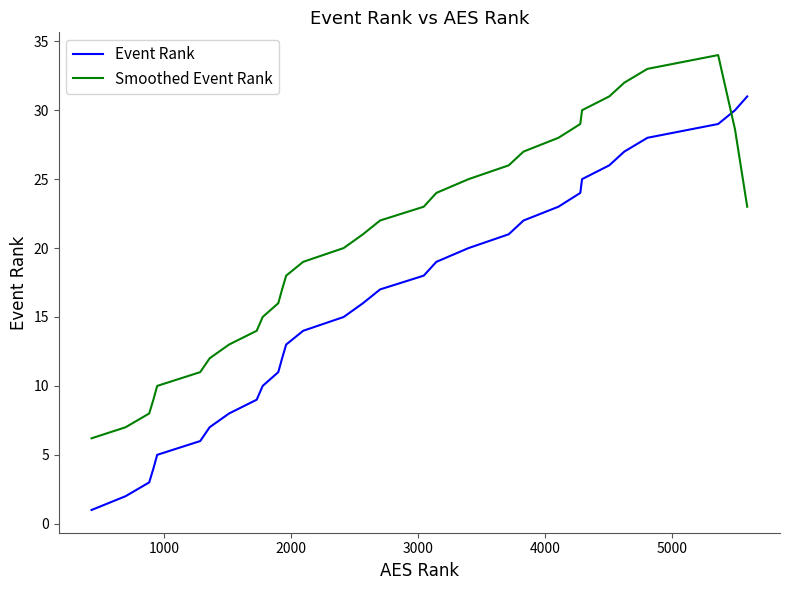

List the series in order of their peak value, highest first.

Smoothed Event Rank, Event Rank